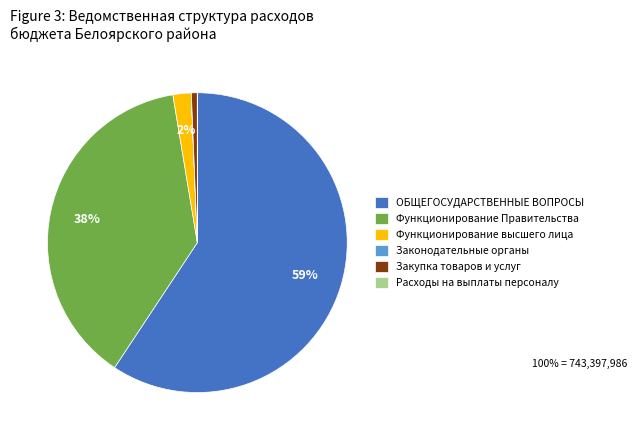

Which category has the biggest portion of the pie?

ОБЩЕГОСУДАРСТВЕННЫЕ ВОПРОСЫ